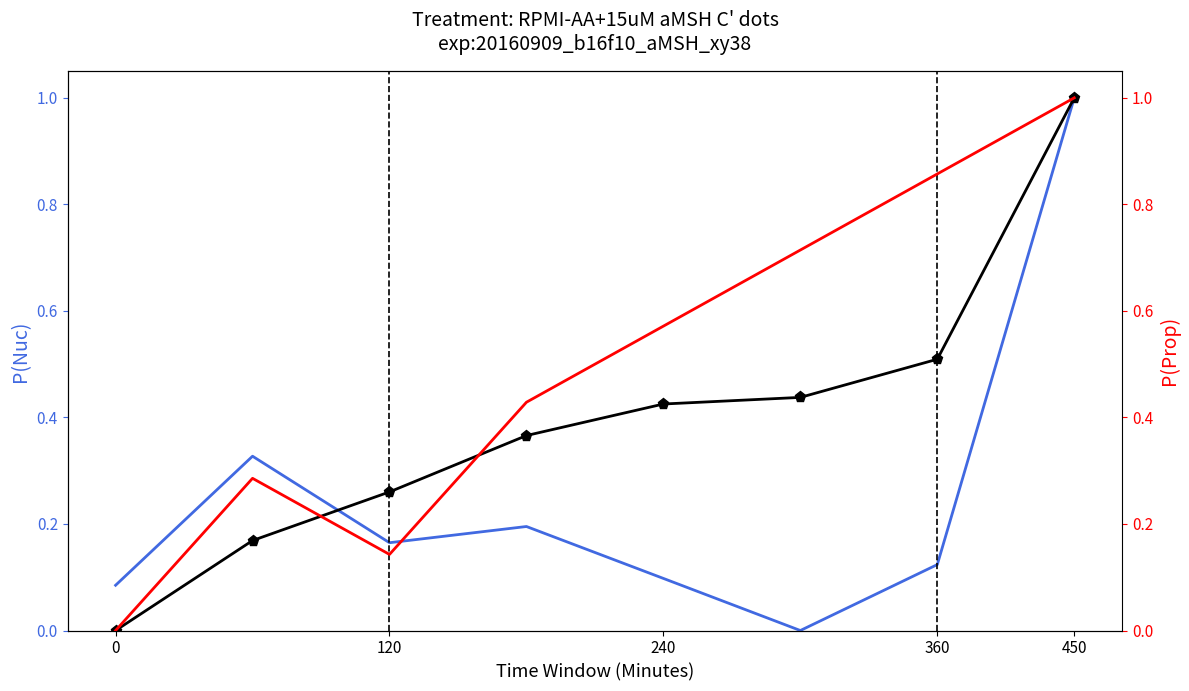

Count the Risk On (normalized) values in the range 0 to 1.

8